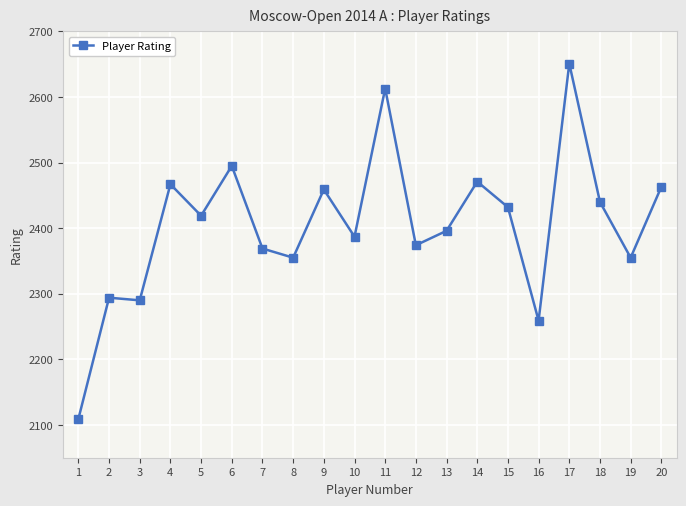

What is the difference between the values at 5 and 10?

32